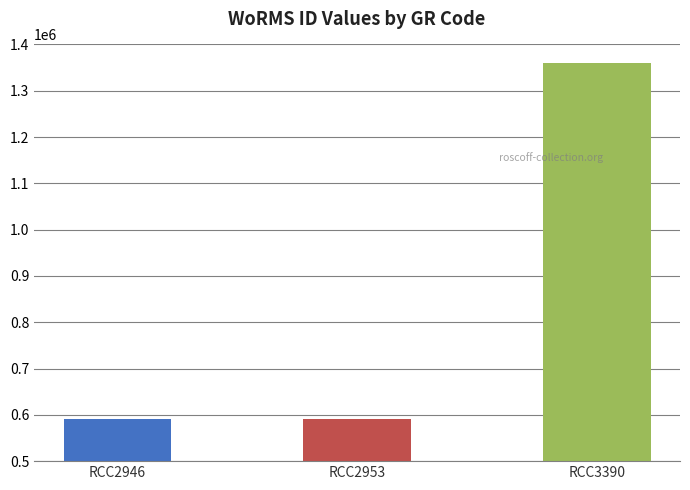

What is the difference between the values at RCC3390 and RCC2946?

769333